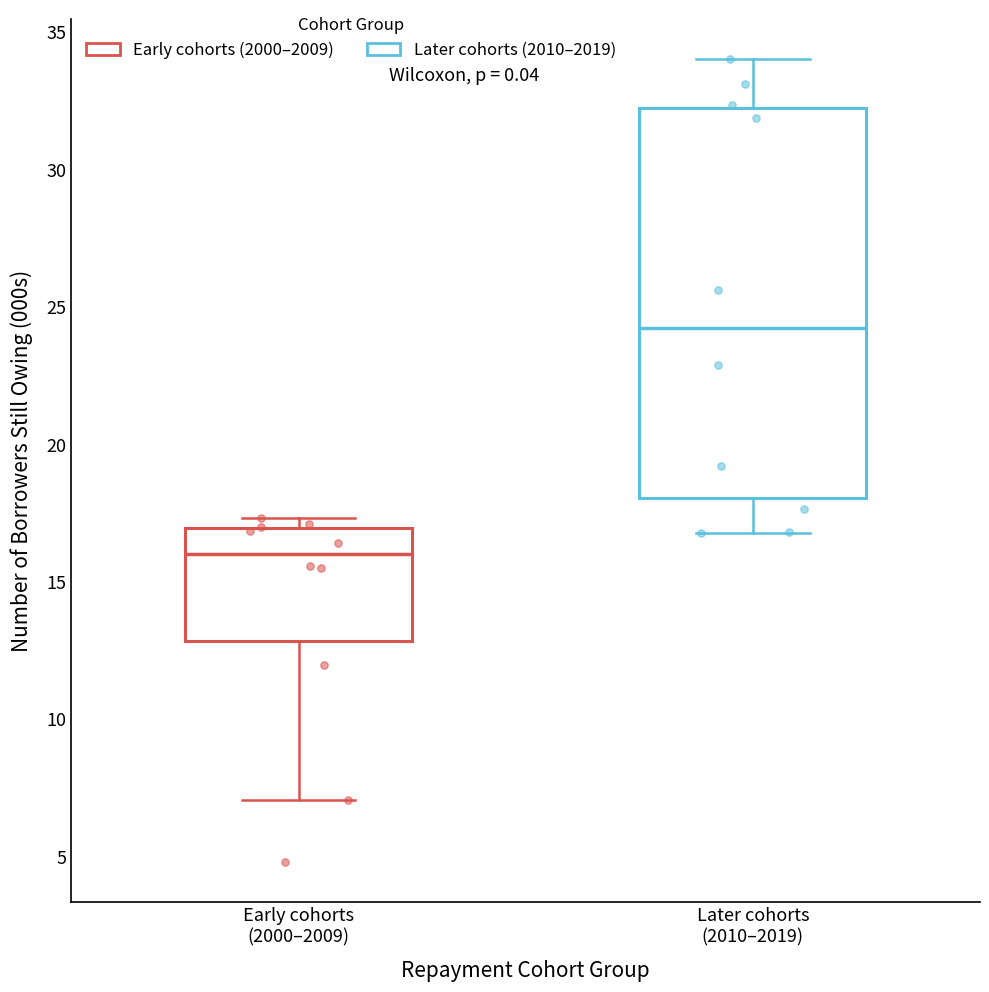

Which box has the lowest median line?

Early cohorts (2000–2009)